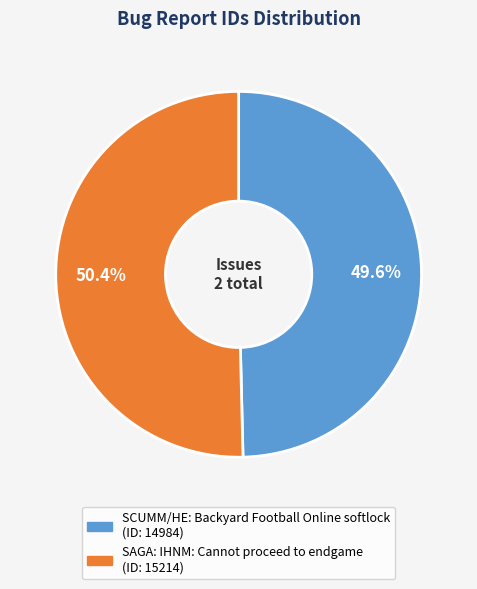

What is the largest slice in the pie chart?

SAGA: IHNM: Cannot proceed to endgame